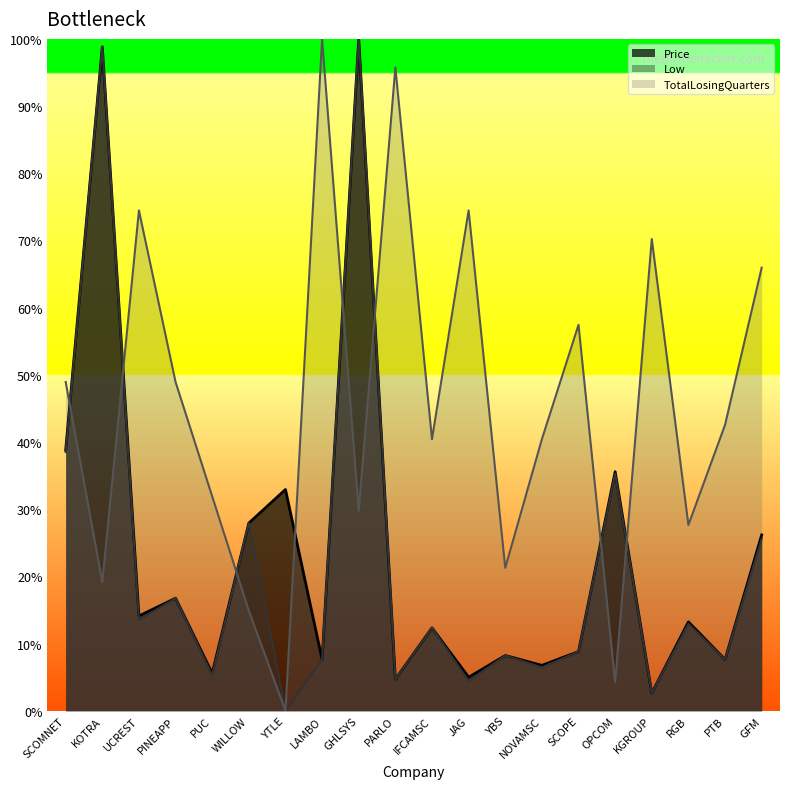

What is the sum of all Low values?

4.4